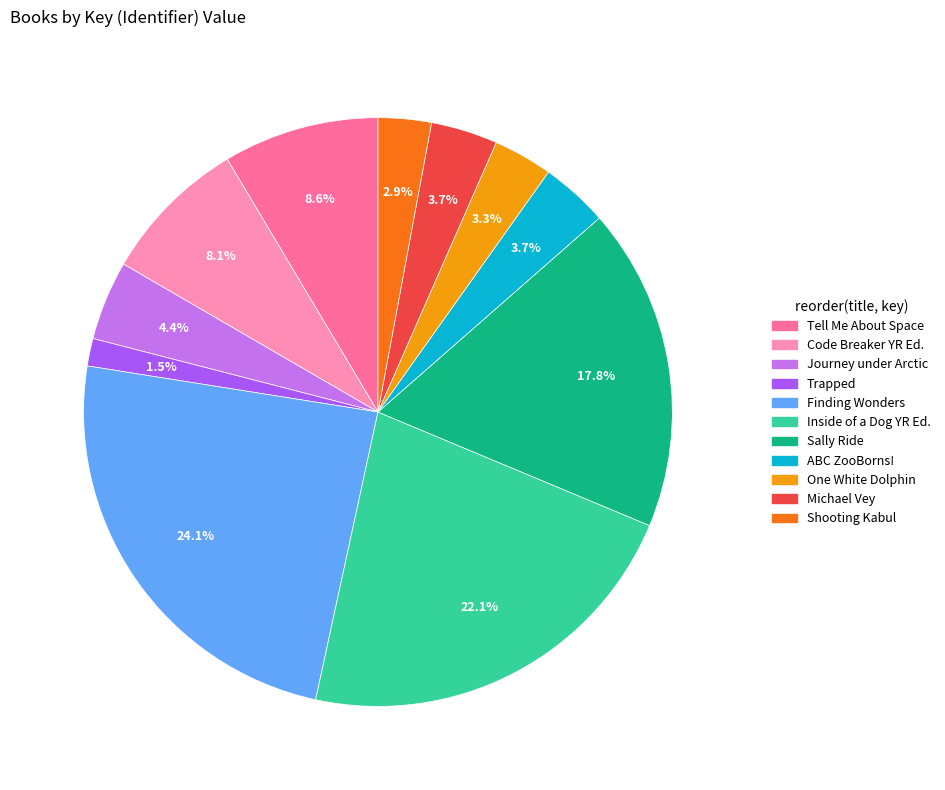

Is there a majority slice in this chart?

No